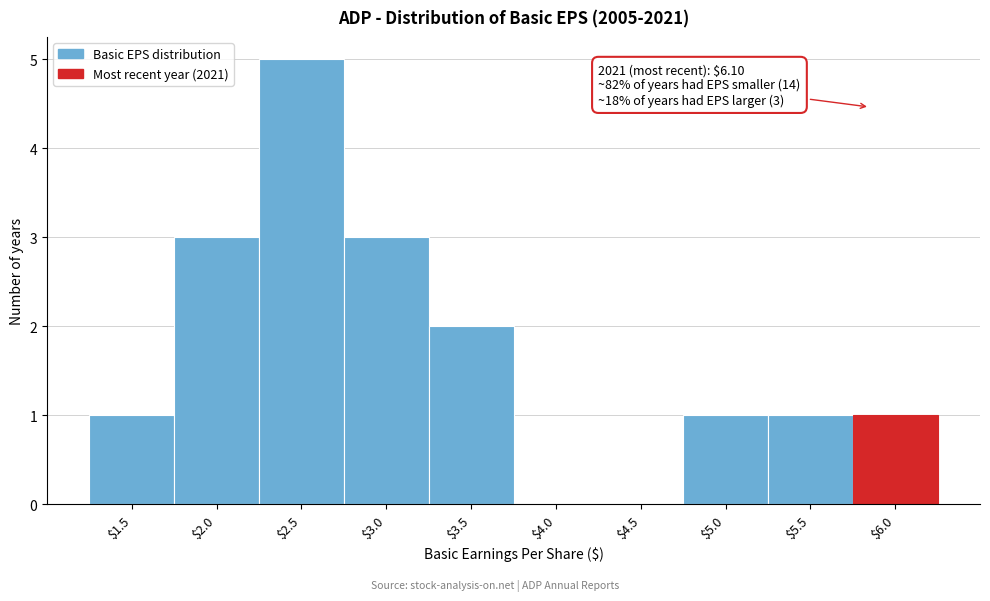

What is the greatest value displayed?

5